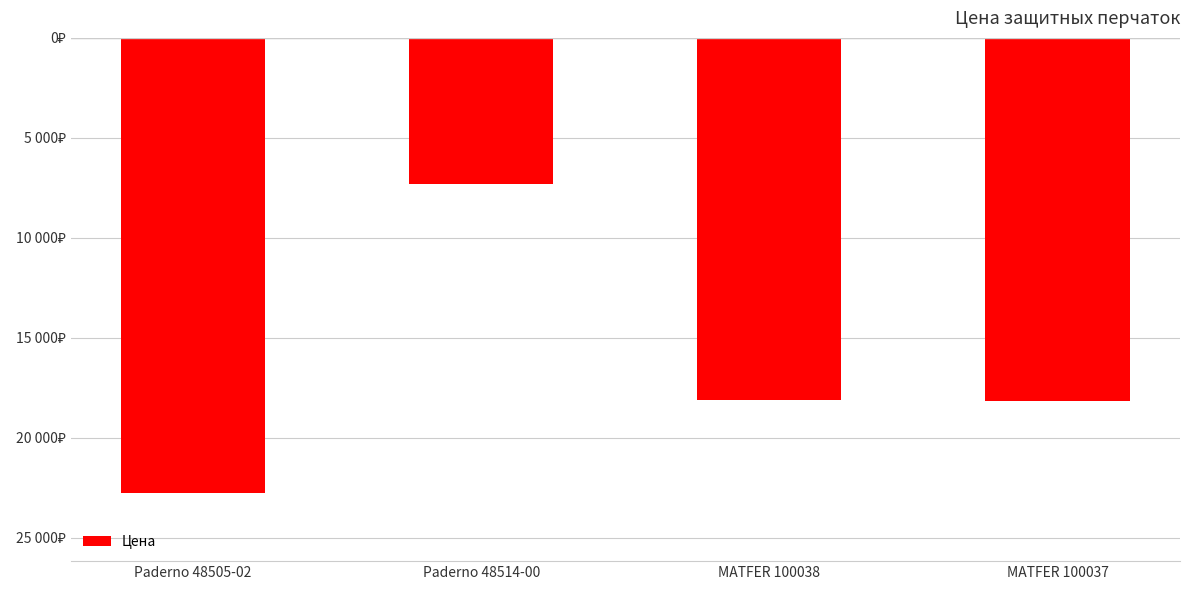

Does the chart contain any negative values?

Yes